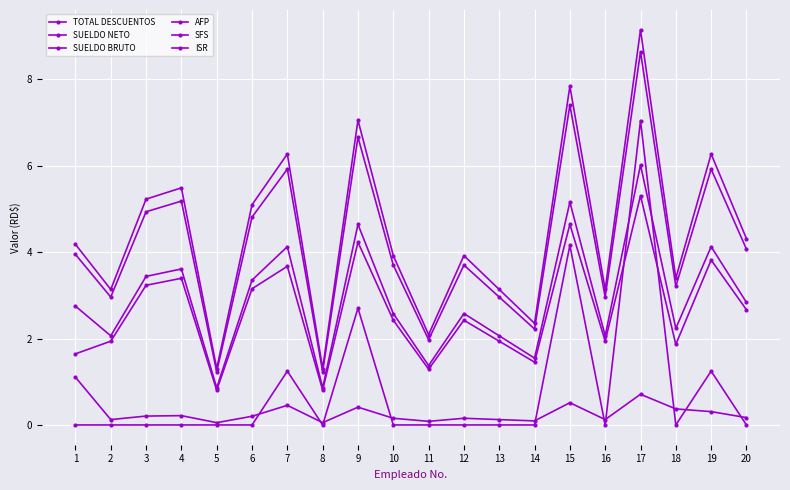

How many lines are shown in the chart?

6